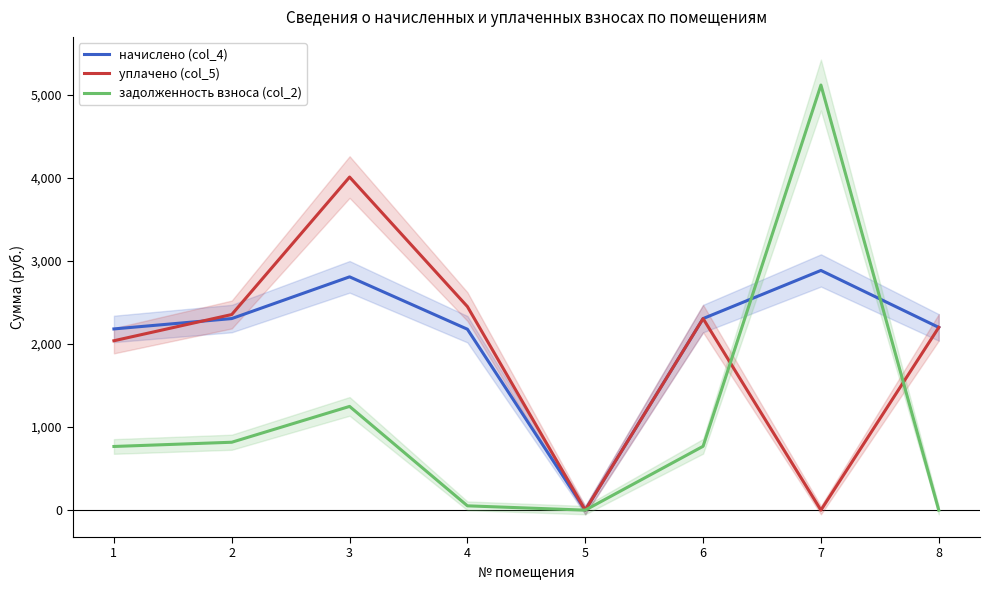

What is the value of the задолженность взноса (col_2) point at the 1st from the left?

766.3